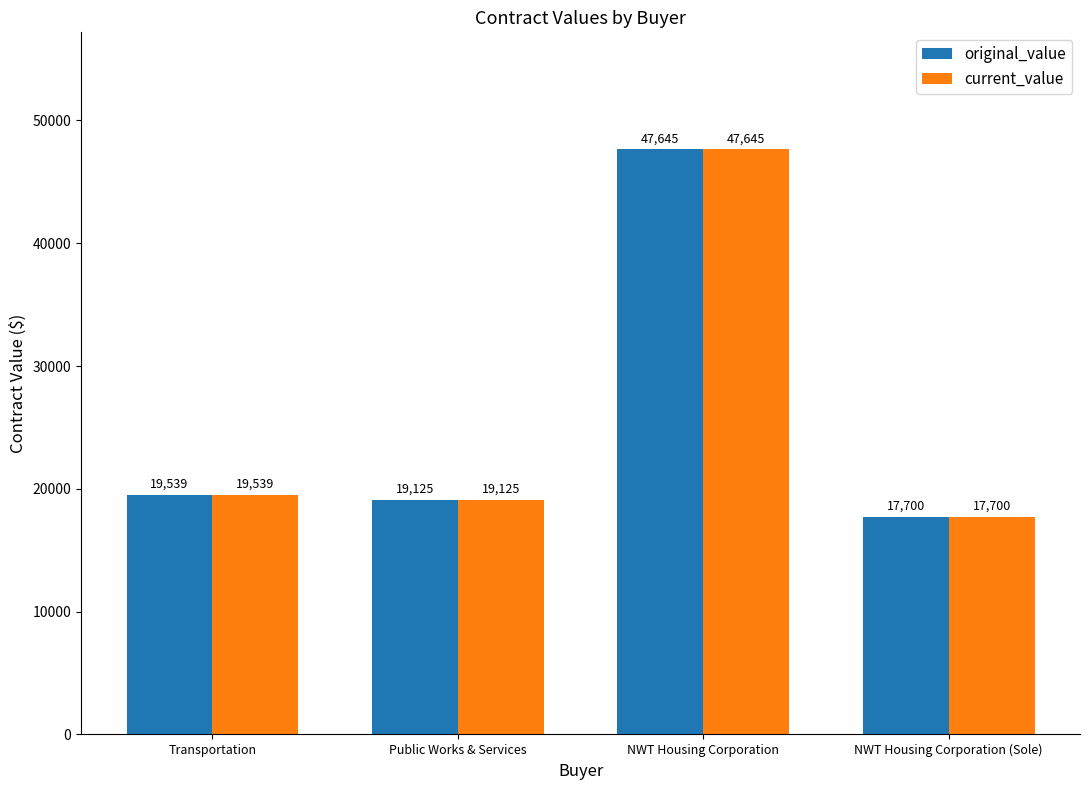

At which label is original_value closest to 32672?

Transportation